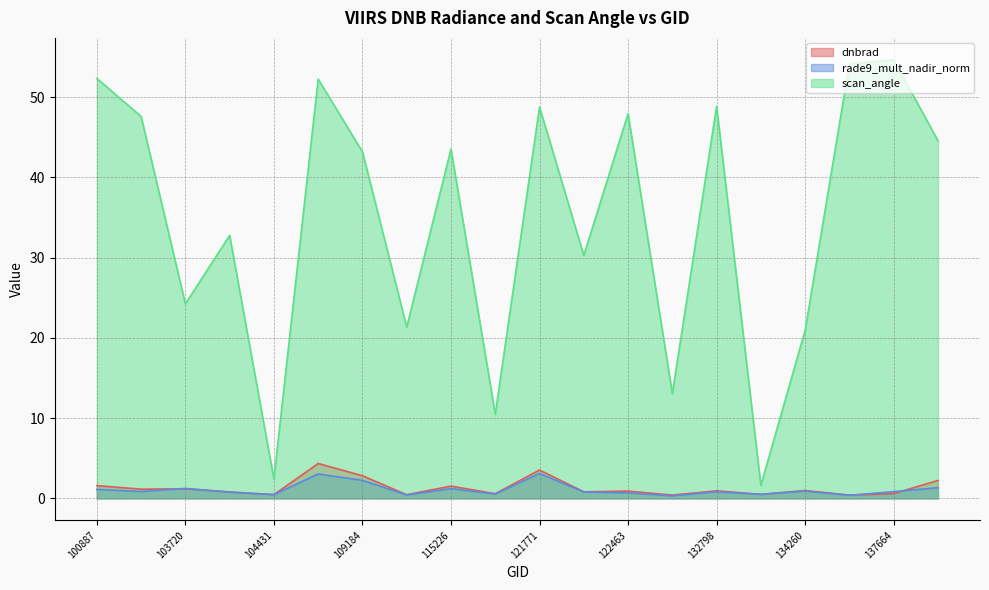

The dnbrad series shows 0.5 at 104431. True or false?

True